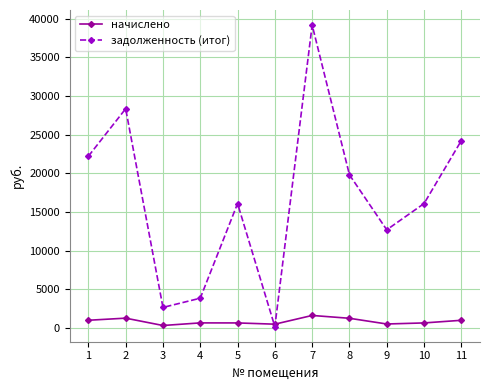

What is the total value across all series at 7?

40796.8